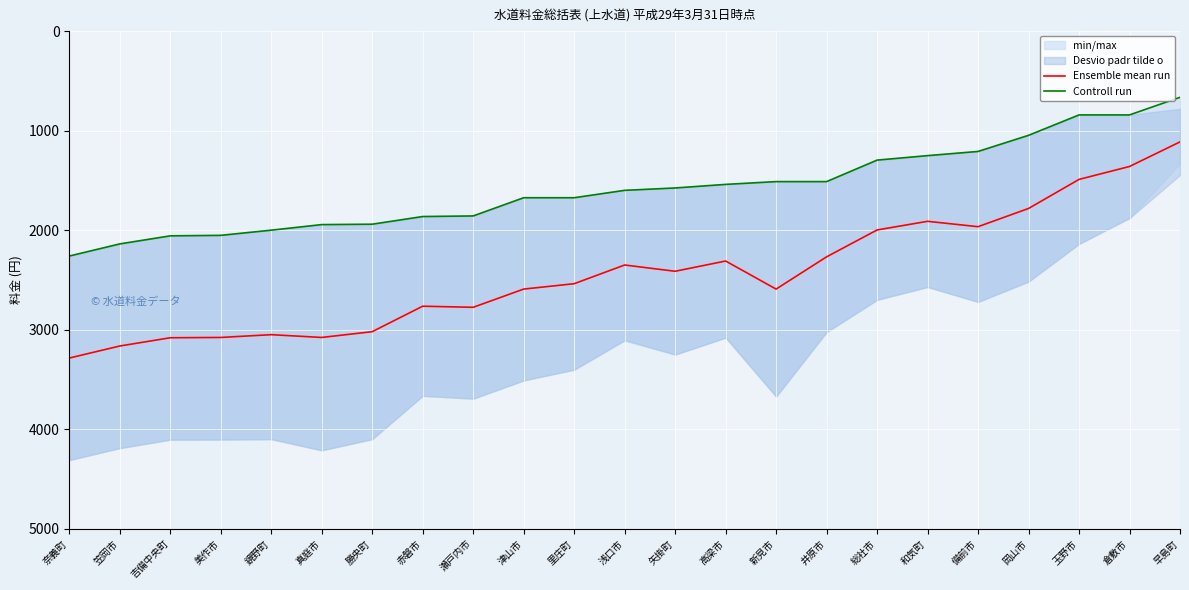

Is it true that Ensemble mean run equals 3730 at 瀬戸内市?

False